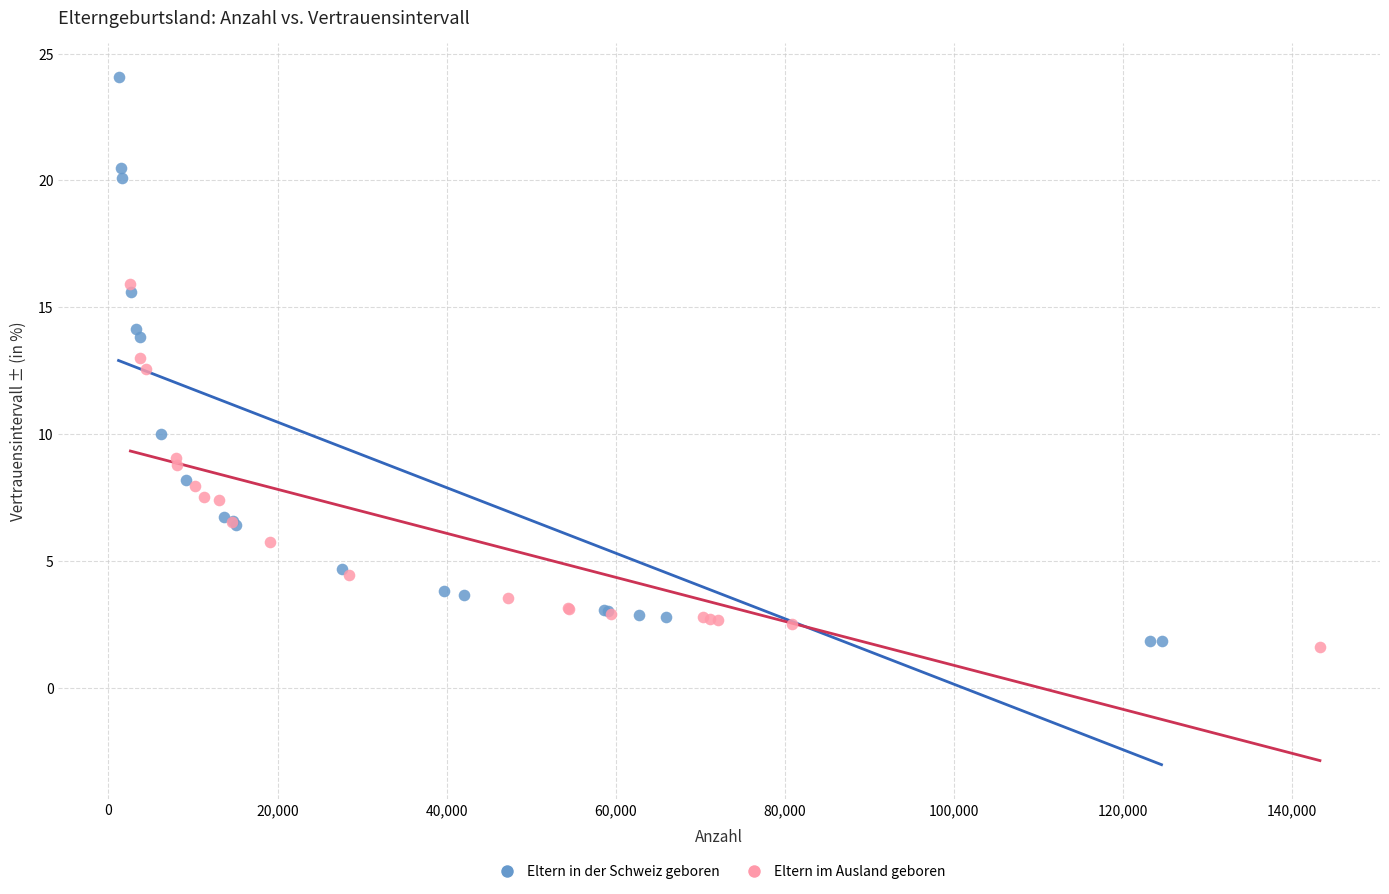

Which series reaches the maximum Y coordinate?

Eltern in der Schweiz geboren